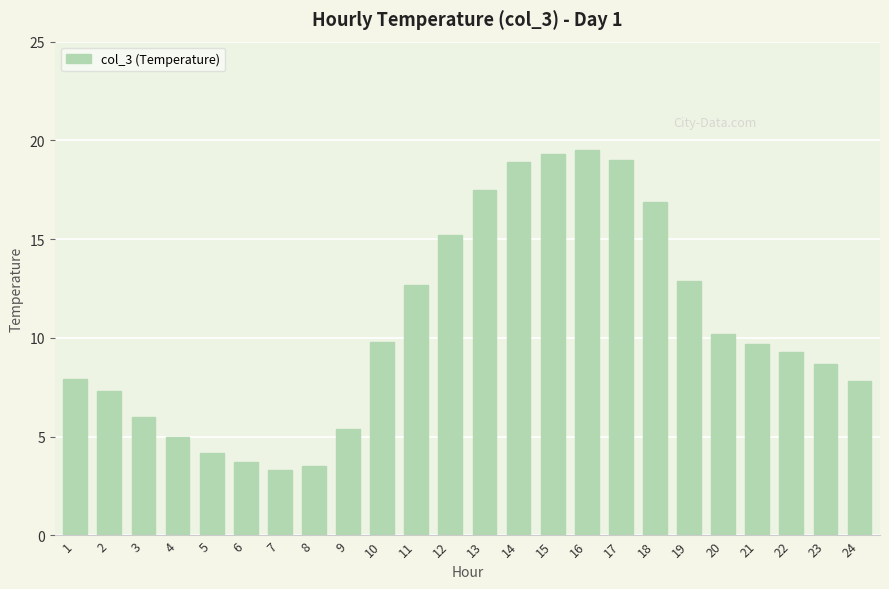

Reading right to left, list all the values displayed in this chart.

7.8	8.7	9.3	9.7	10.2	12.9	16.9	19.0	19.5	19.3	18.9	17.5	15.2	12.7	9.8	5.4	3.5	3.3	3.7	4.2	5.0	6.0	7.3	7.9